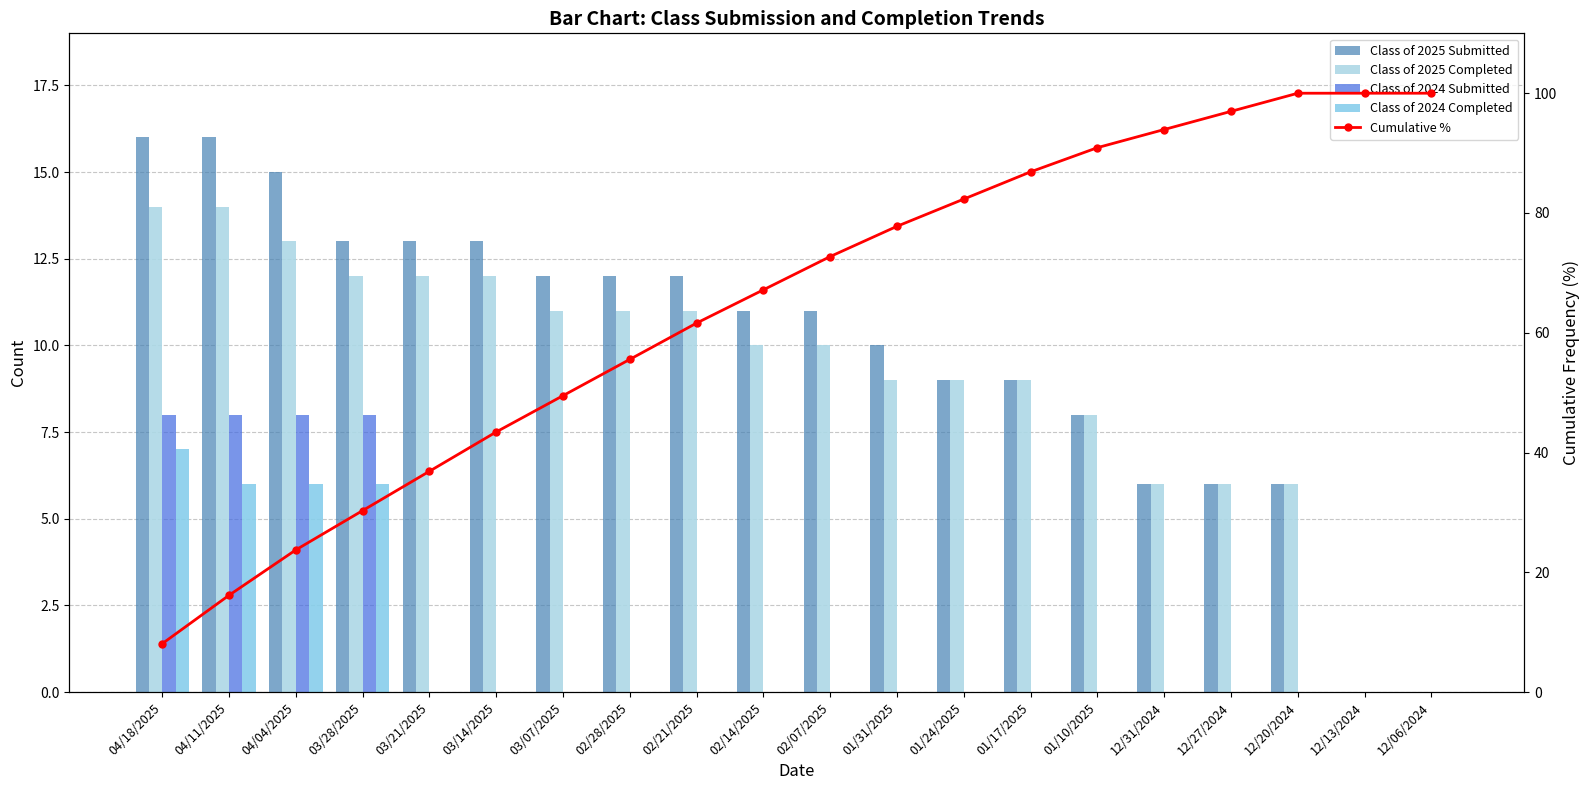

Count the Class of 2024 Completed values in the range 0 to 1.

16